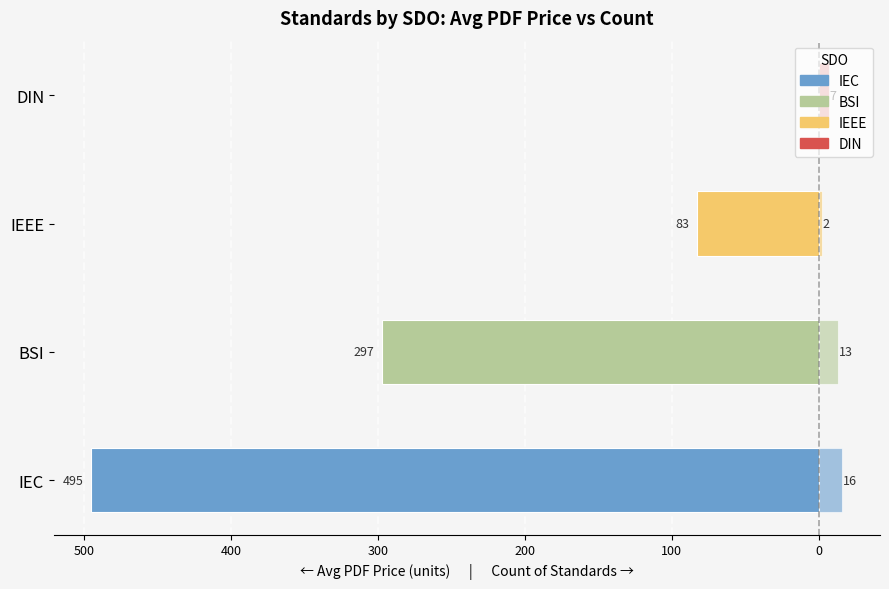

Reading left to right, transcribe all the data shown in this chart.

Avg Price (PDF): -494.9	-297.2	-83.0	0.0
Count of Standards: 16.0	13.0	2.0	7.0